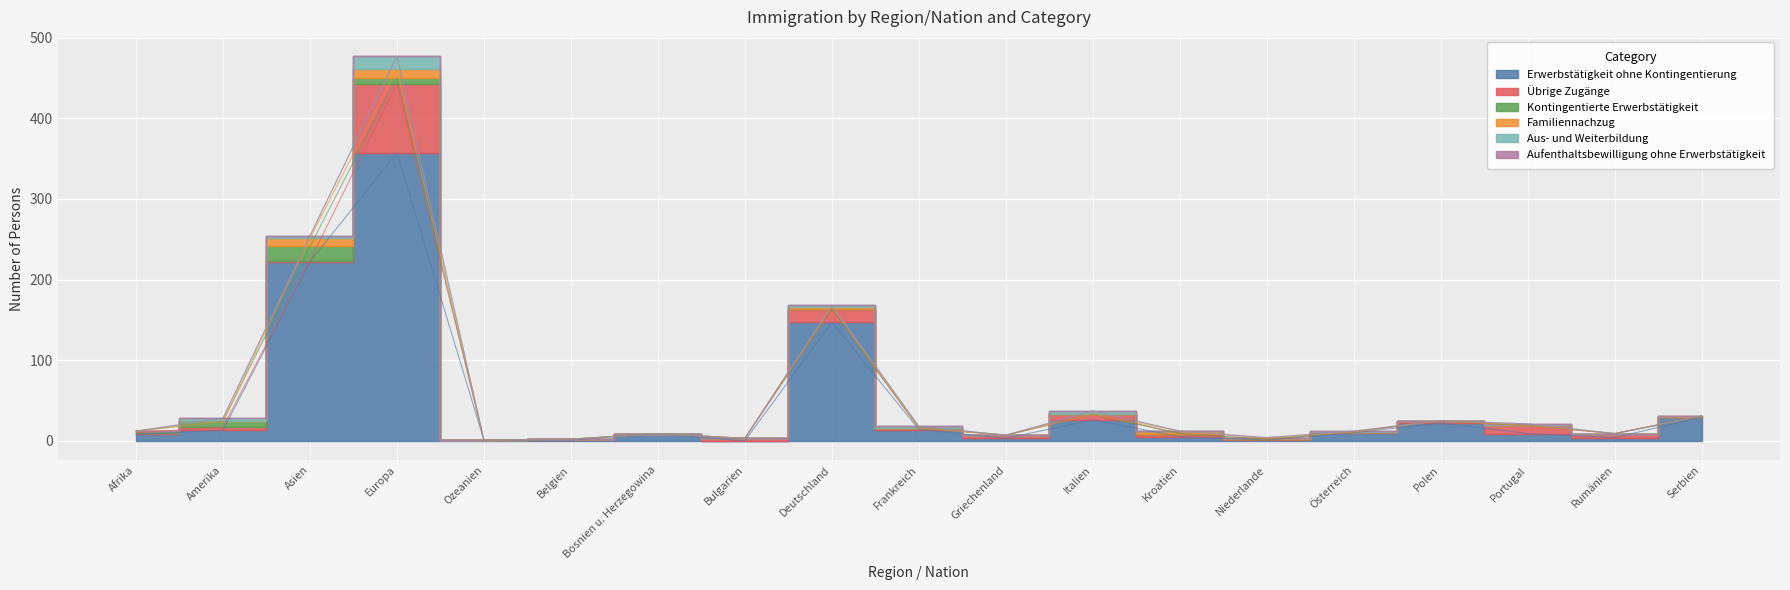

How many values in Familiennachzug are above zero?

6